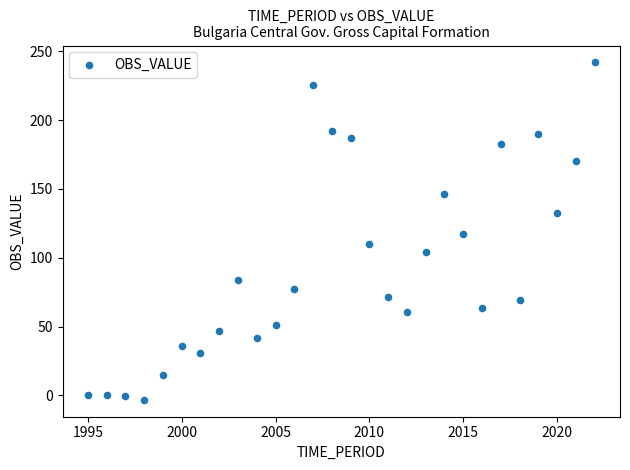

What is the range of X values (max minus min)?

27.0